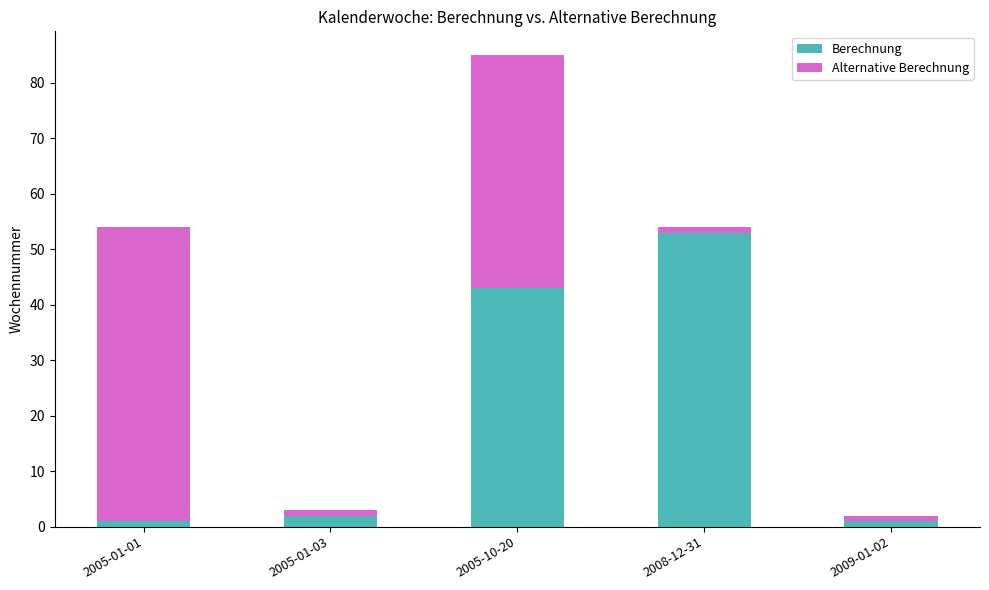

At which label is Berechnung closest to 27?

2005-10-20